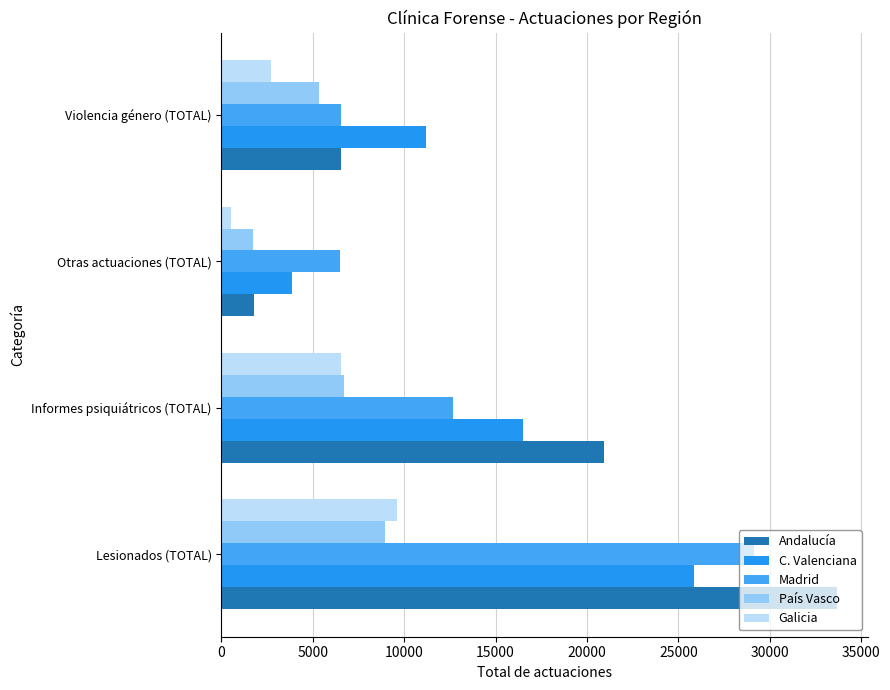

How many data points does each series have?

4